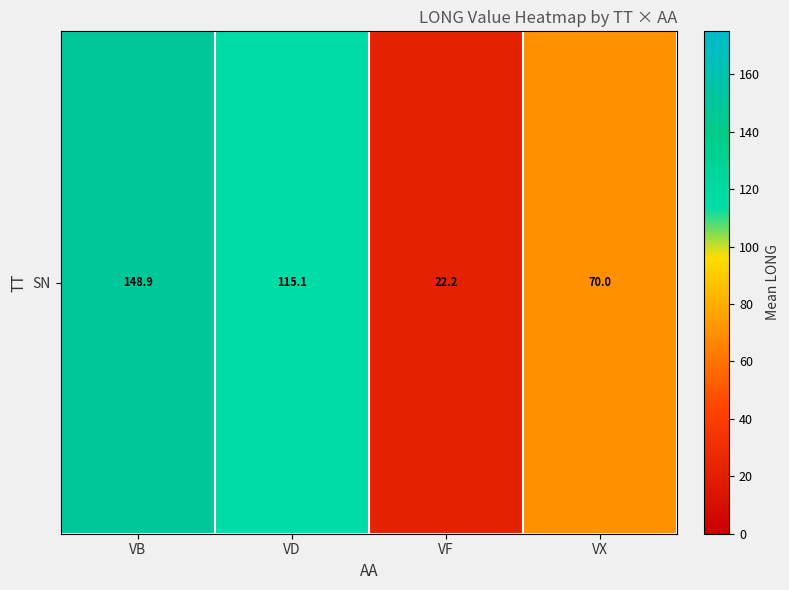

Which category has the highest value across all series?

VB